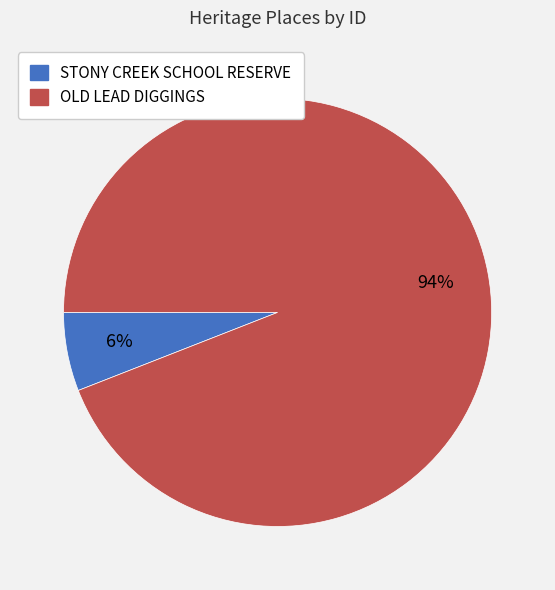

Count the number of slices in the pie.

2